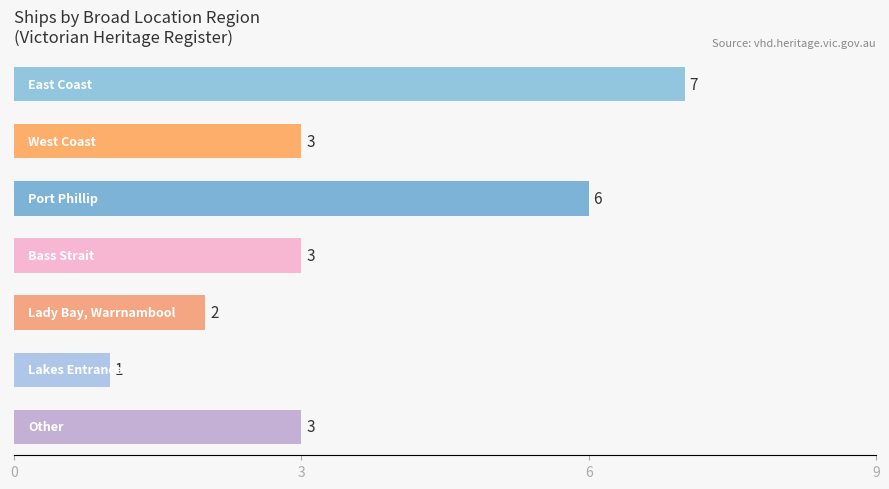

How many bars are there in total?

7